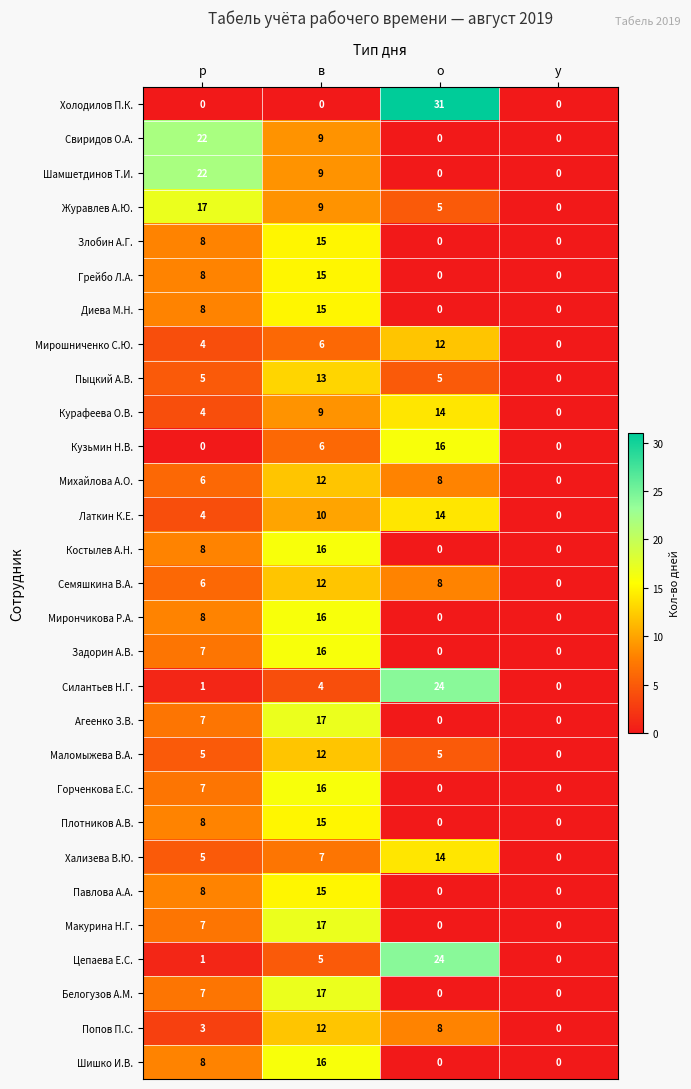

What is the total value across all series at о?

188